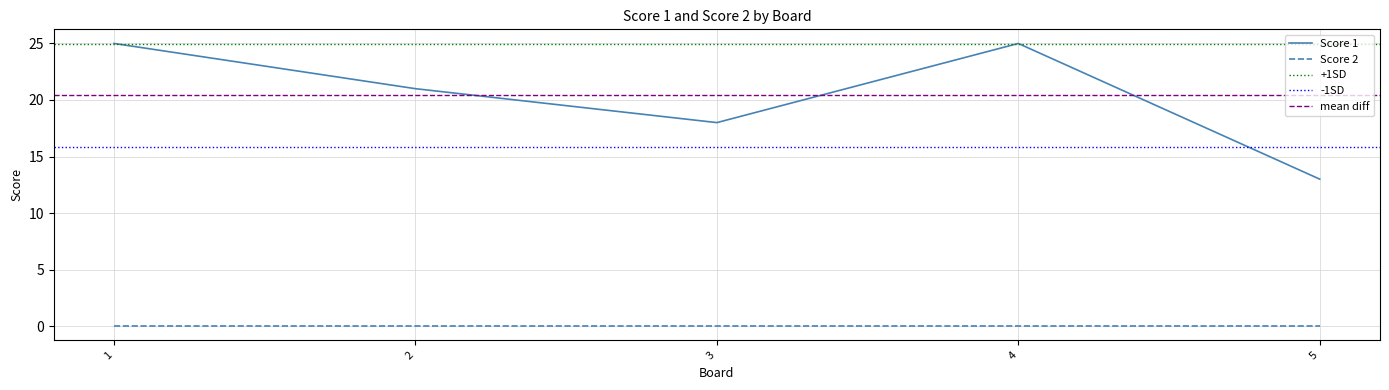

What is the average value?

20